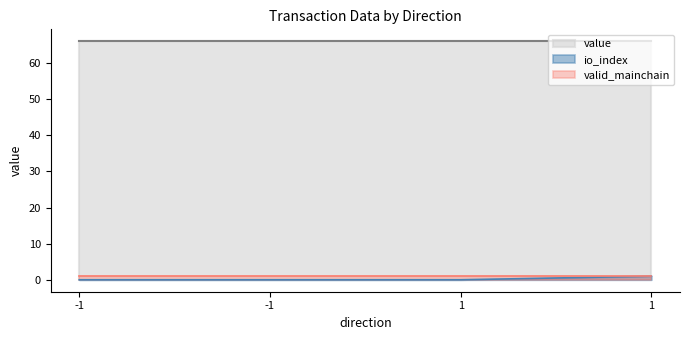

True or false: value and io_index intersect in this chart.

False